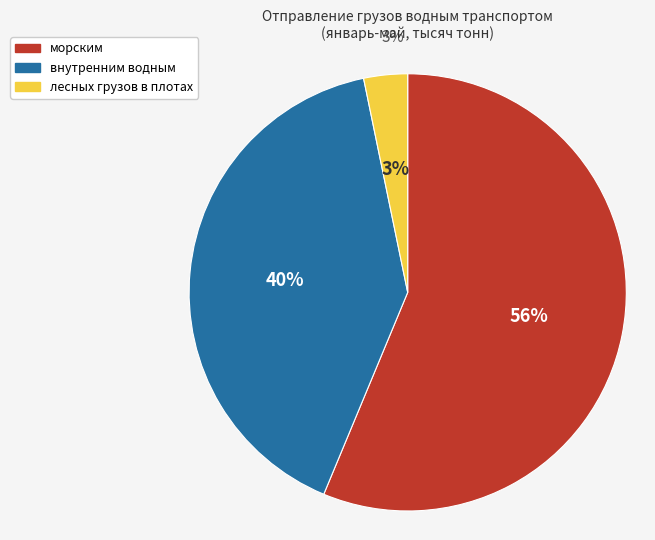

What percentage is the лесных грузов в плотах внутренним водным slice, to the nearest percent?

3%